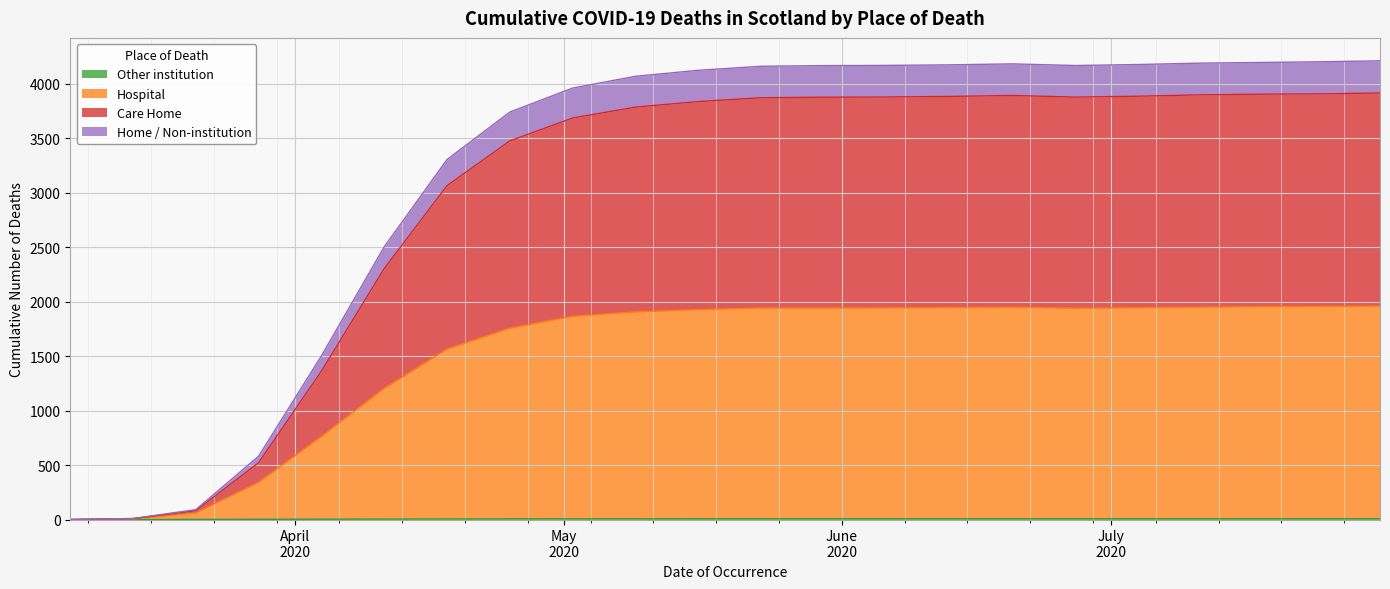

Does the chart display data point markers on the line(s)?

No